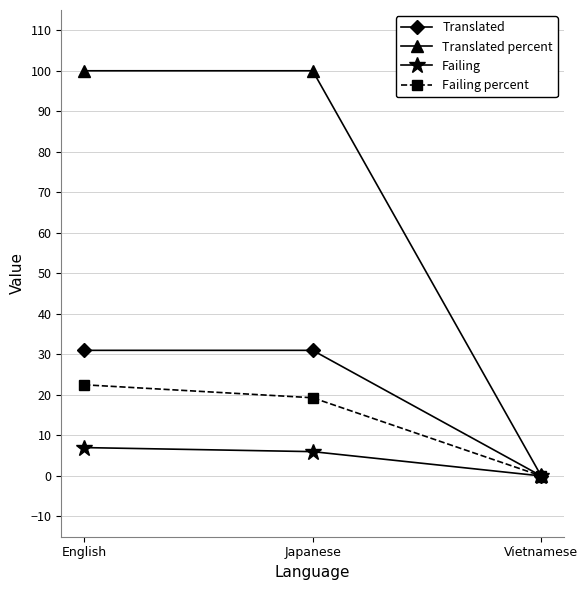

Which series has the largest total across all categories?

Translated percent